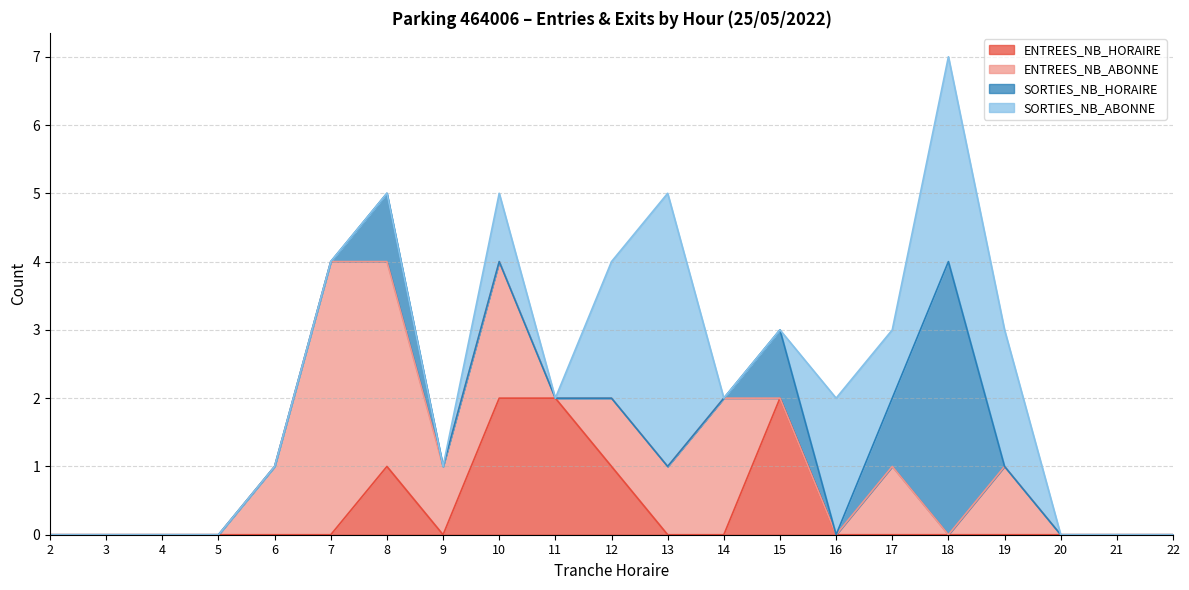

What is the value of the ENTREES_NB_ABONNE point at the 13th from the left?

2